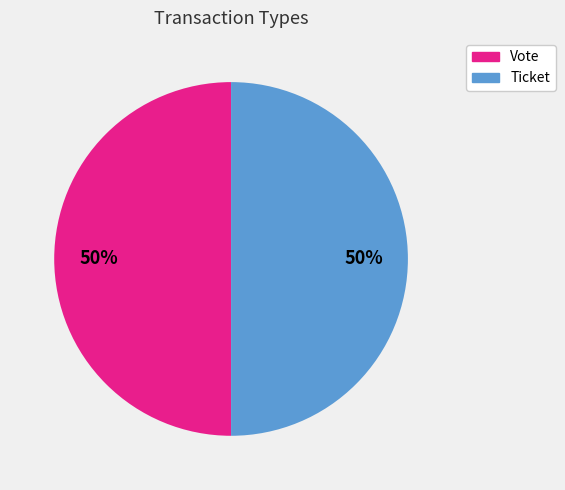

The Ticket slice represents 61% of the pie. True or false?

False